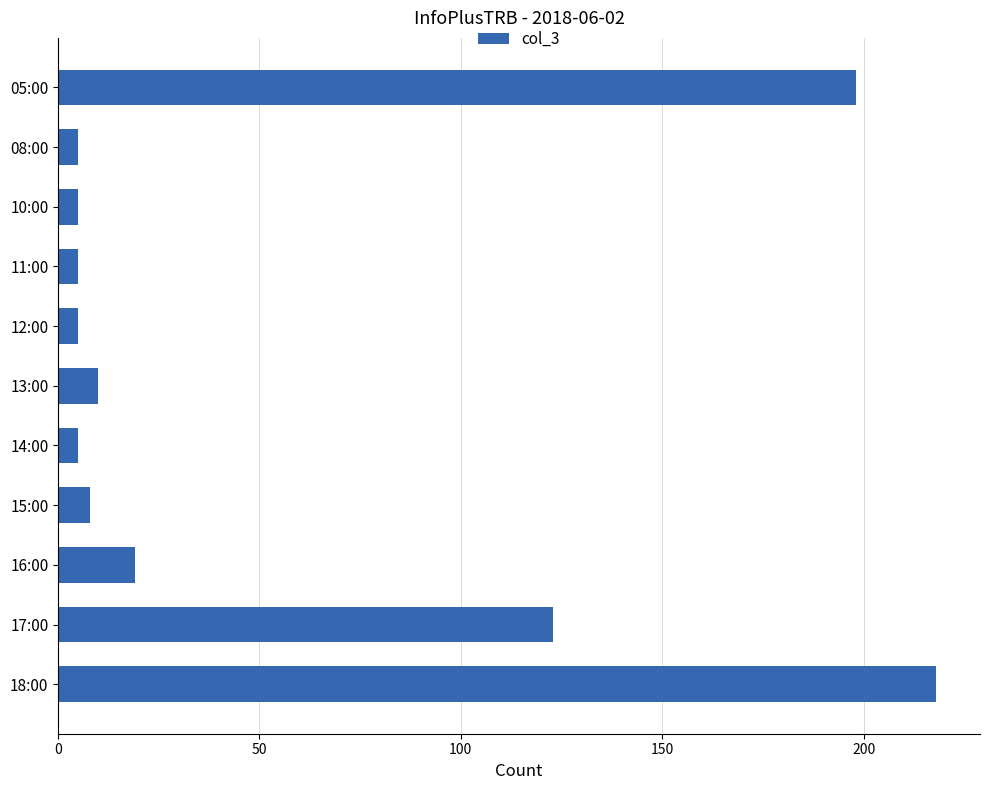

What is the minimum value shown in the chart?

5